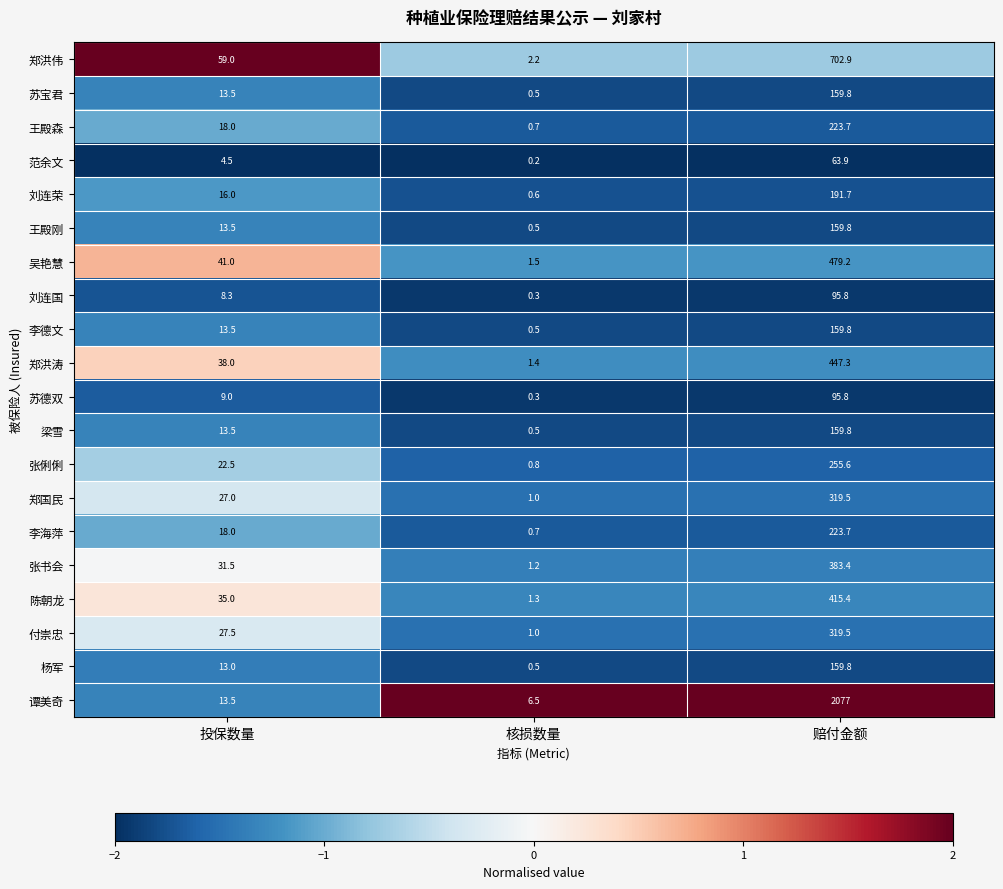

What is the difference between the maximum and second lowest values in the 张俐俐 series?

233.1